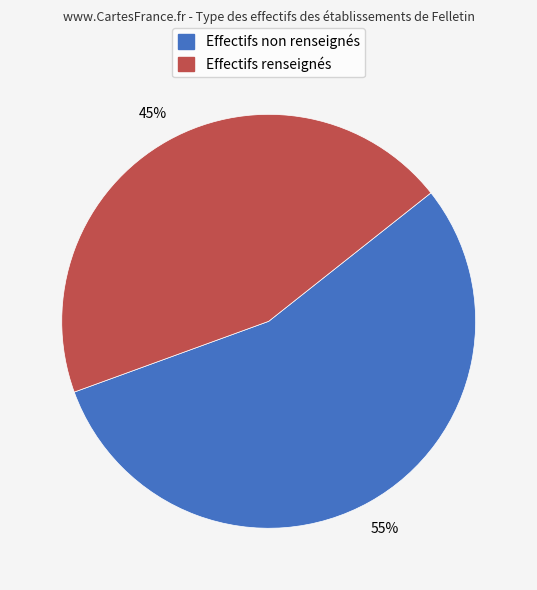

Is there a majority slice in this chart?

Yes